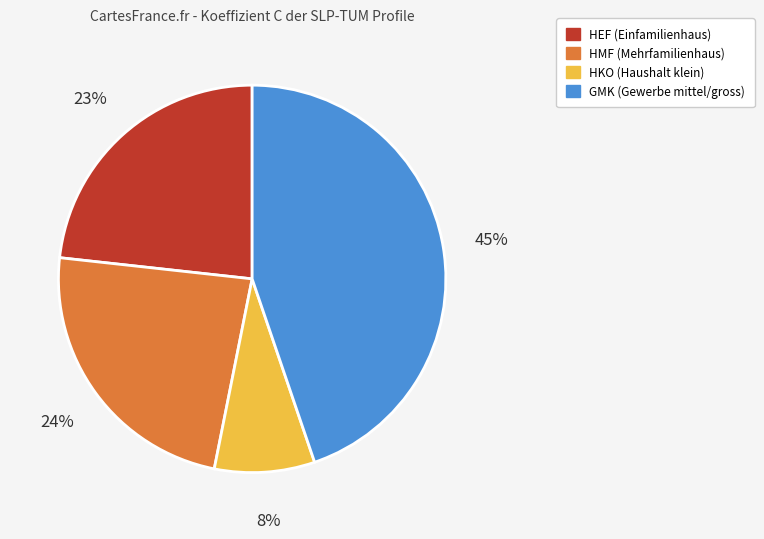

Is there any slice that represents more than half of the pie?

No